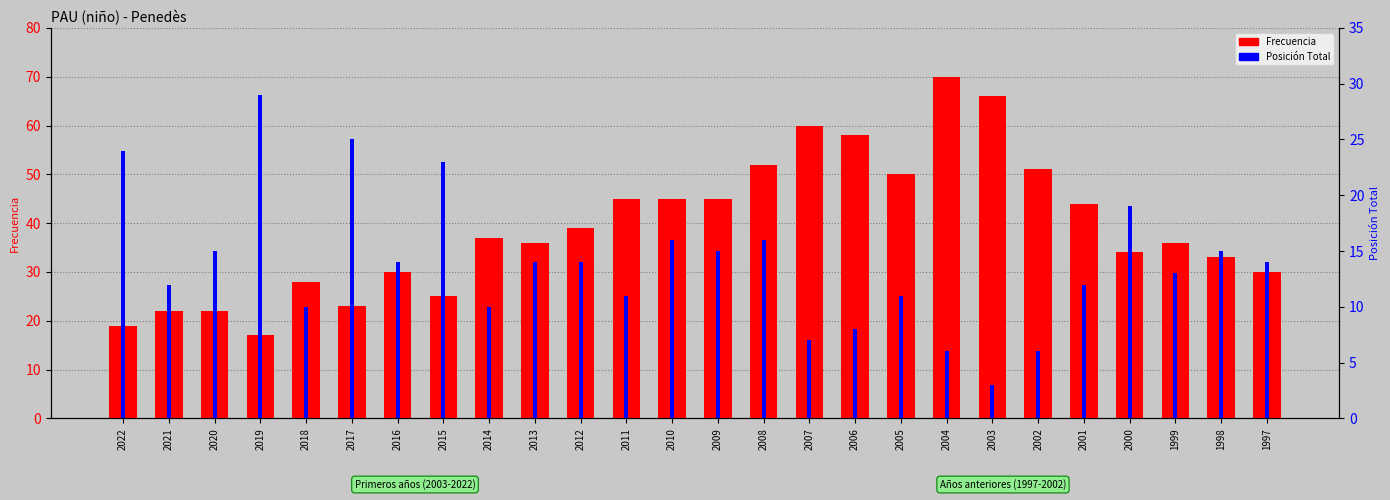

Reading right to left, transcribe all the data shown in this chart.

Frecuencia: 30	33	36	34	44	51	66	70	50	58	60	52	45	45	45	39	36	37	25	30	23	28	17	22	22	19
Posición Total: 14	15	13	19	12	6	3	6	11	8	7	16	15	16	11	14	14	10	23	14	25	10	29	15	12	24